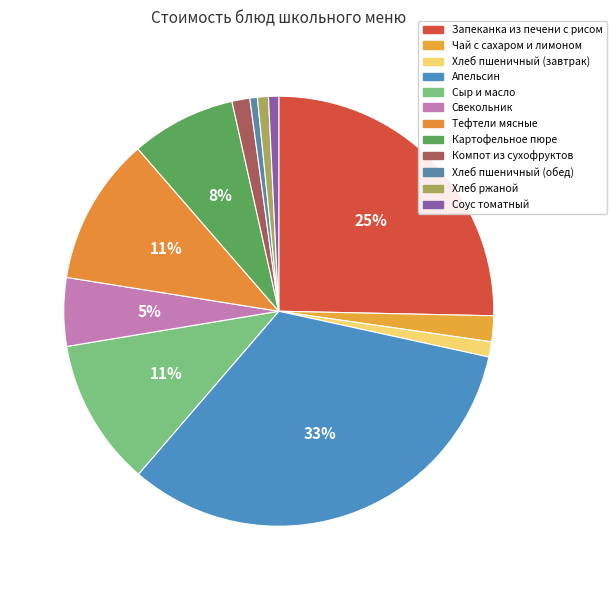

Count the number of slices in the pie.

12